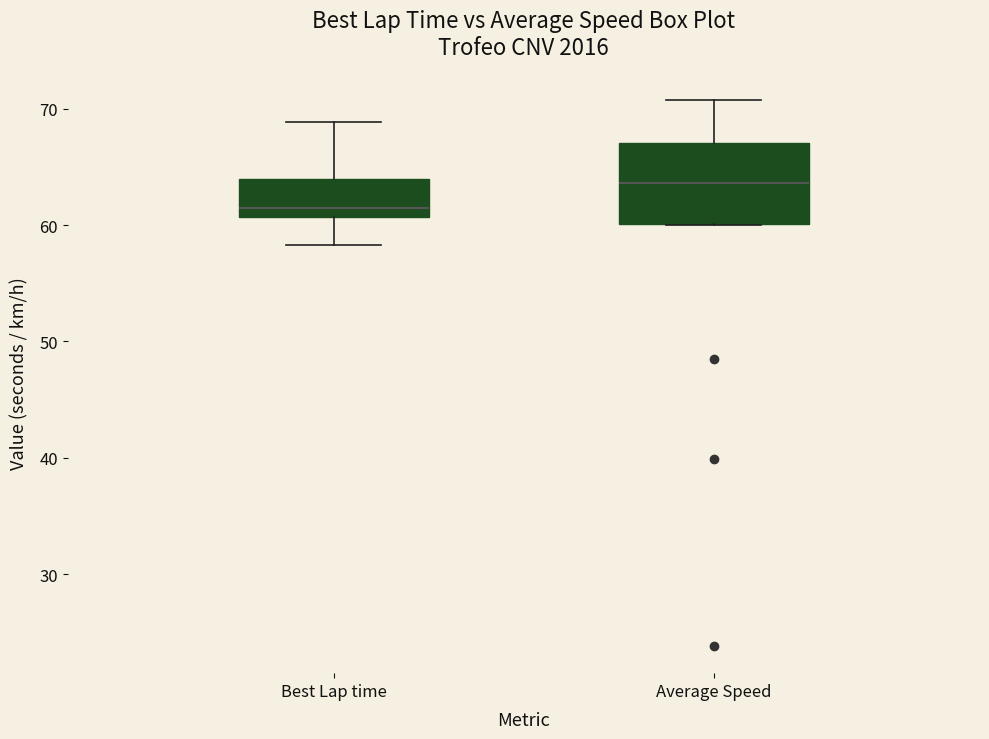

Where does the median line of the box for Average Speed sit on the y-axis? The values are not printed on the chart, so give them approximately, as read against the axis.

64